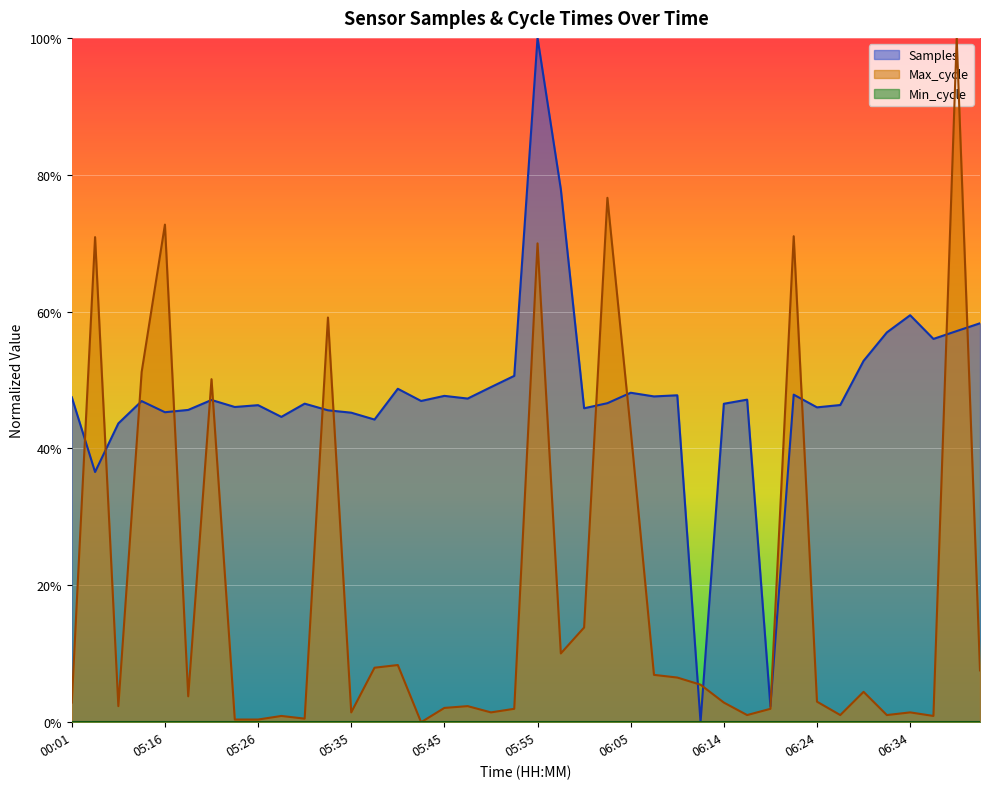

What is the difference between the second highest and minimum values in the Samples series?

0.8